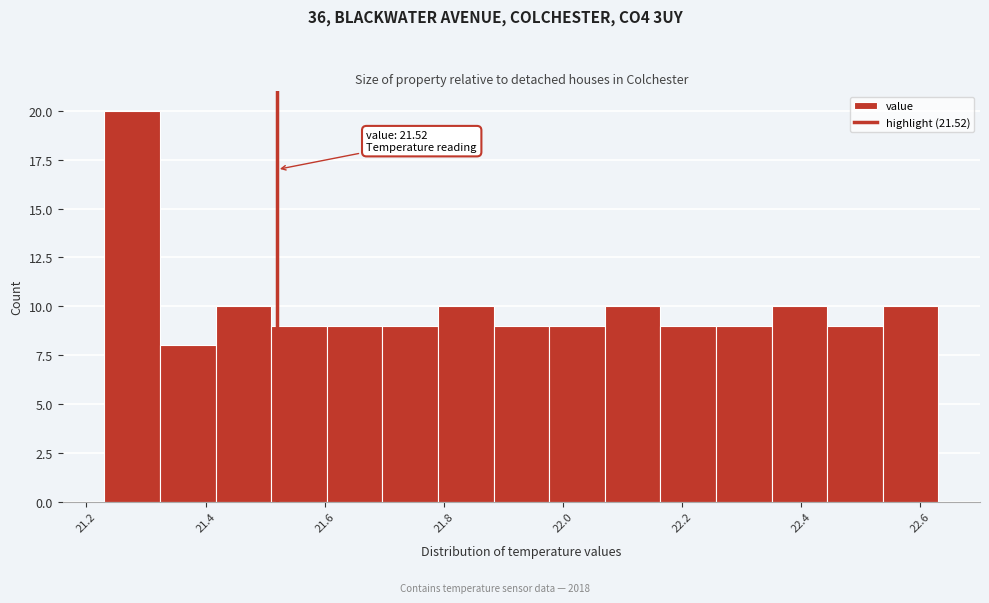

Over which range of the x-axis is the bar tallest?

21.24 to 21.32